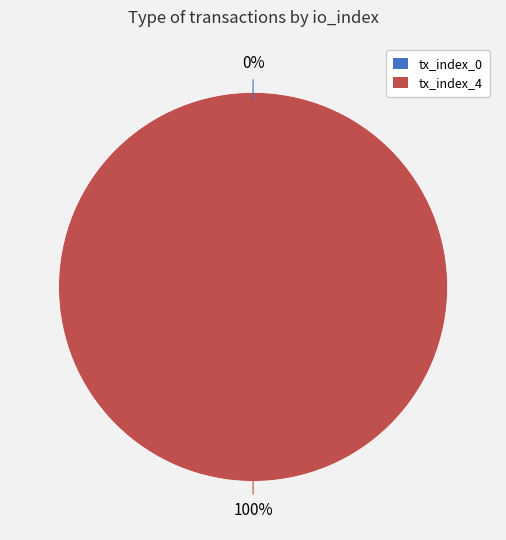

To the nearest percent, what is the combined percentage of tx_index_4 and tx_index_0?

100%